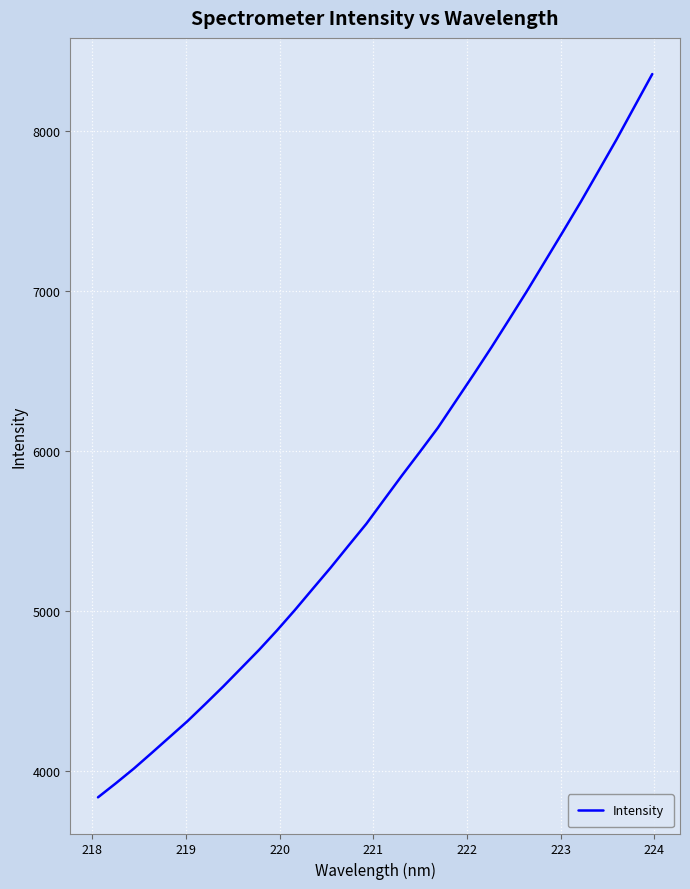

What is the difference between the maximum and minimum values?

4521.7